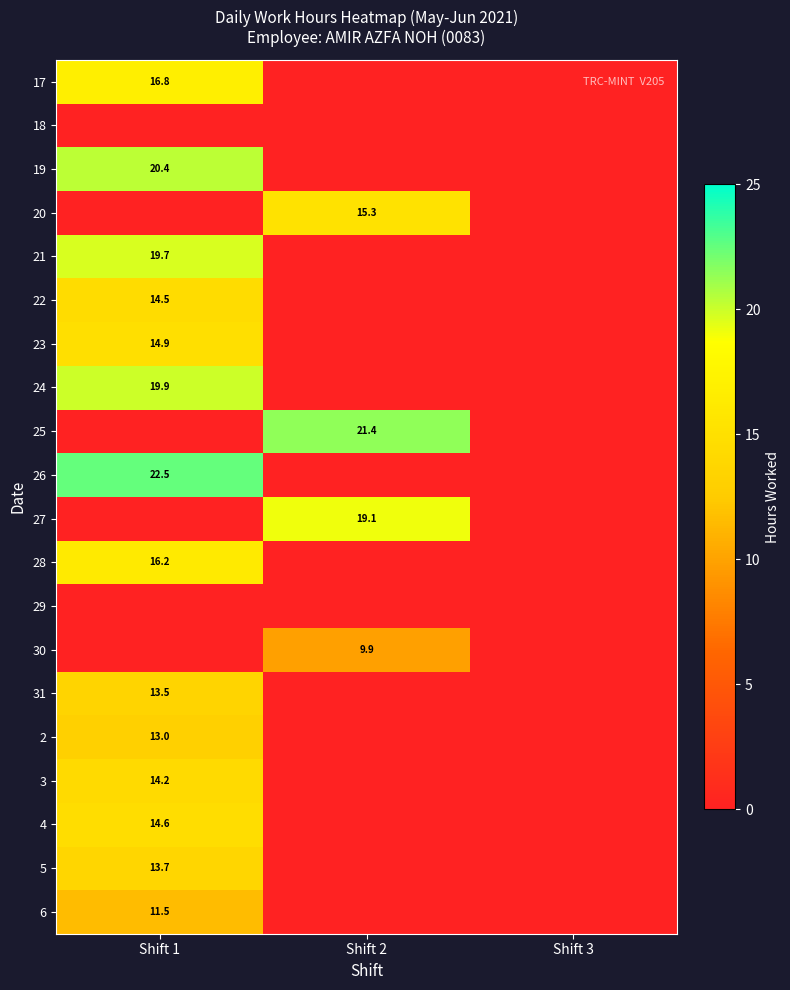

The value of 19 at Shift 1 is 20.4. True or false?

True